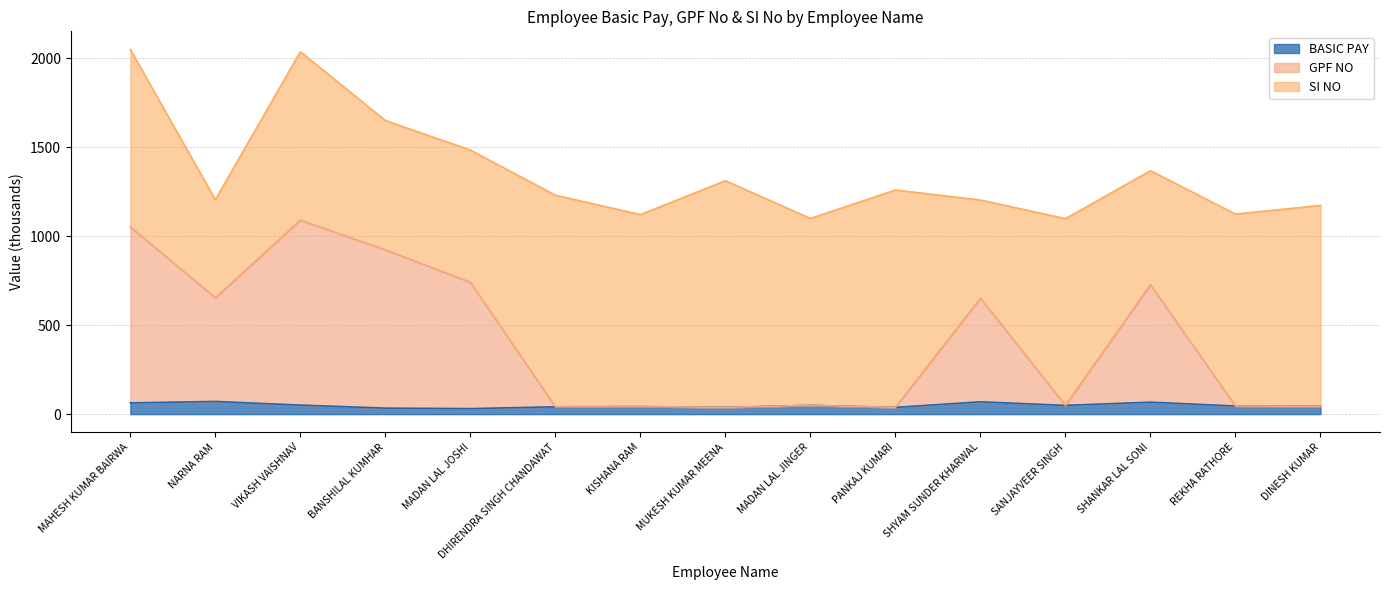

How many lines are shown in the chart?

3